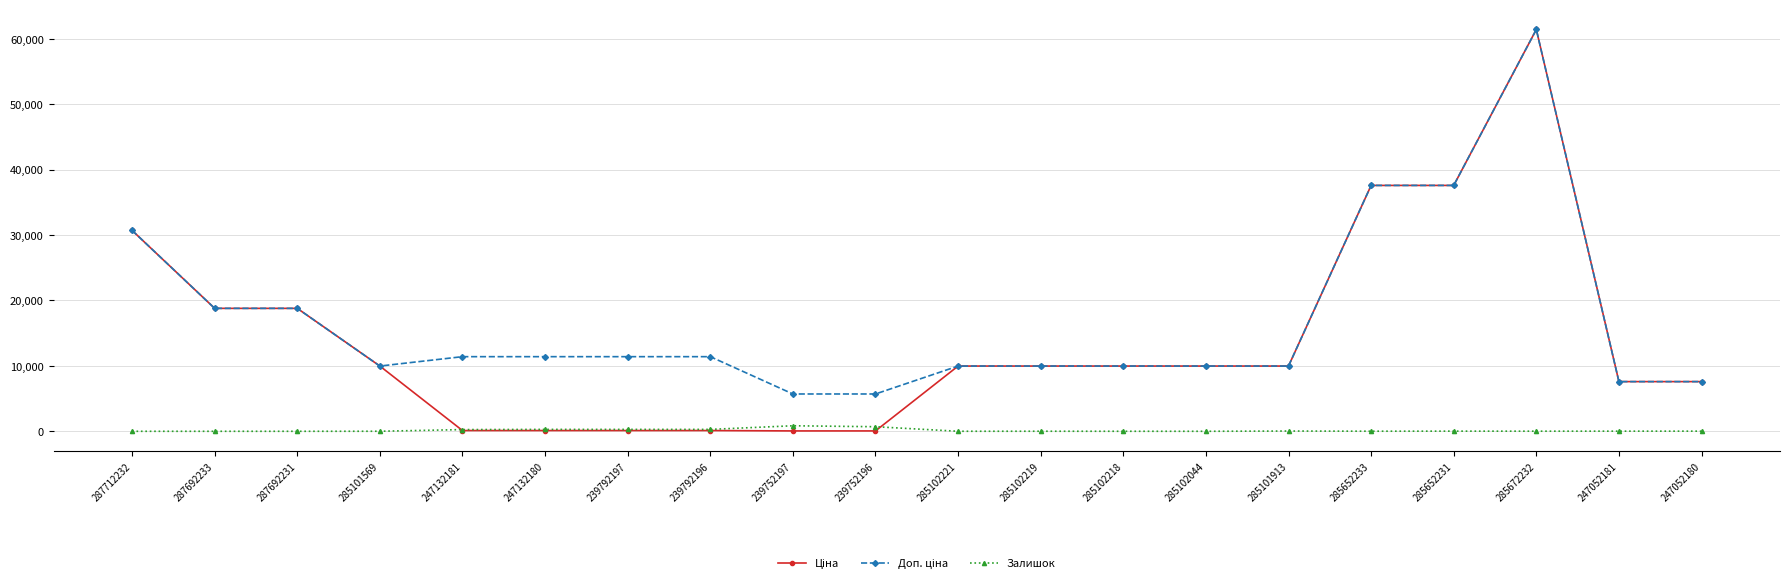

What is the maximum value shown in the chart?

61434.3